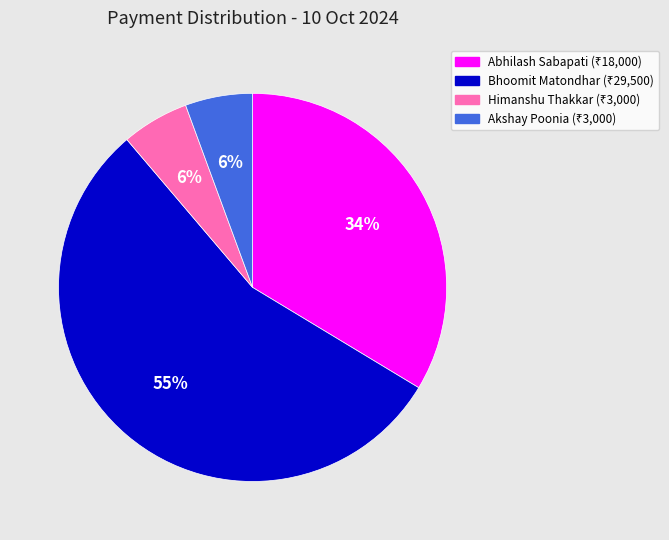

Is there a majority slice in this chart?

Yes